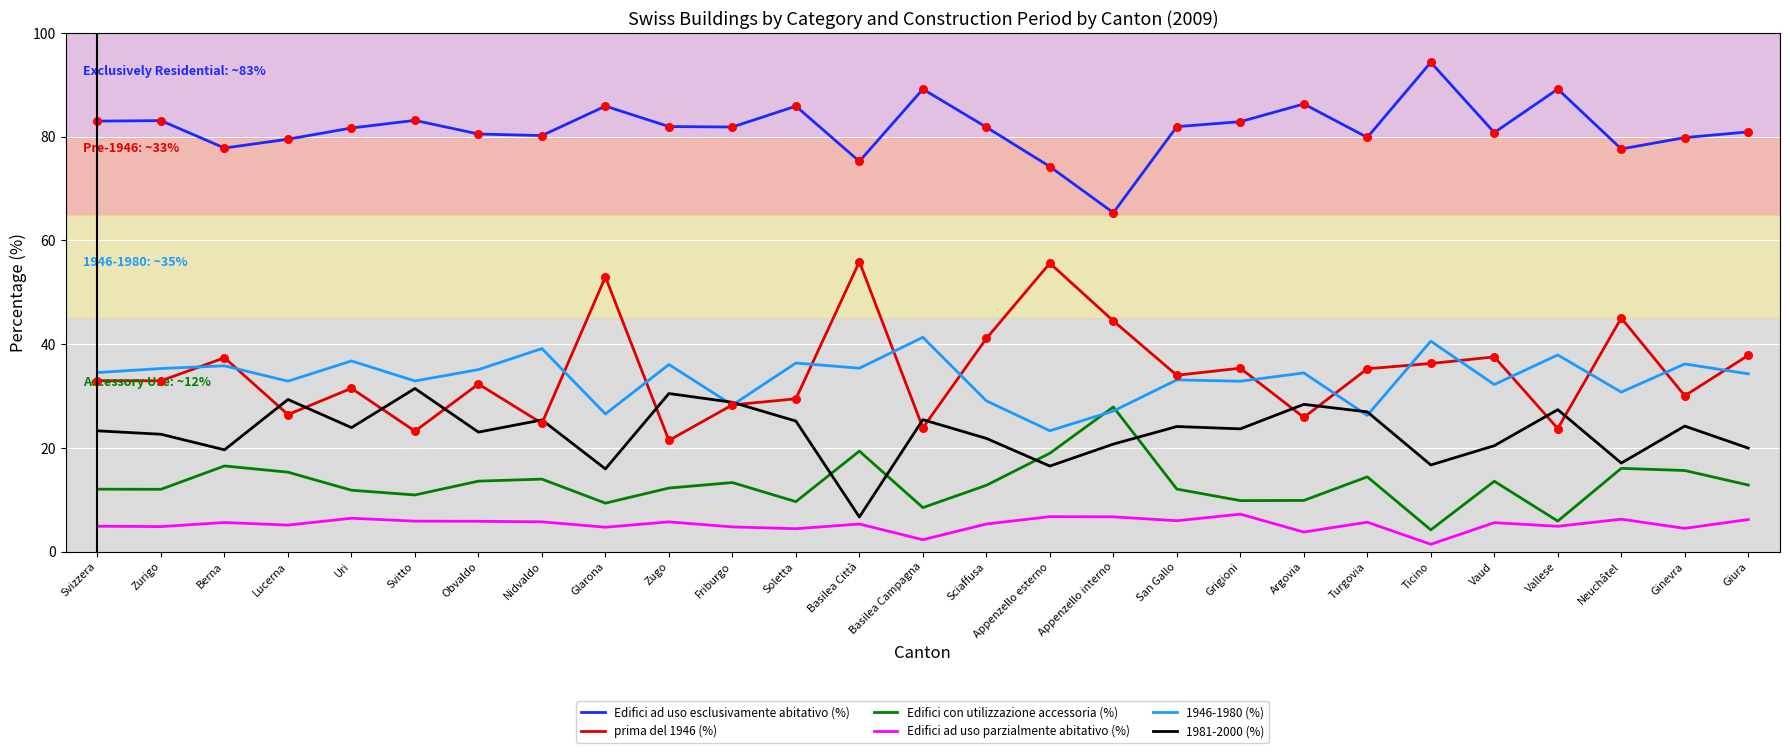

What are all the series names shown in the legend?

Edifici ad uso esclusivamente abitativo (%), prima del 1946 (%), Edifici con utilizzazione accessoria (%), Edifici ad uso parzialmente abitativo (%), 1946-1980 (%), 1981-2000 (%)